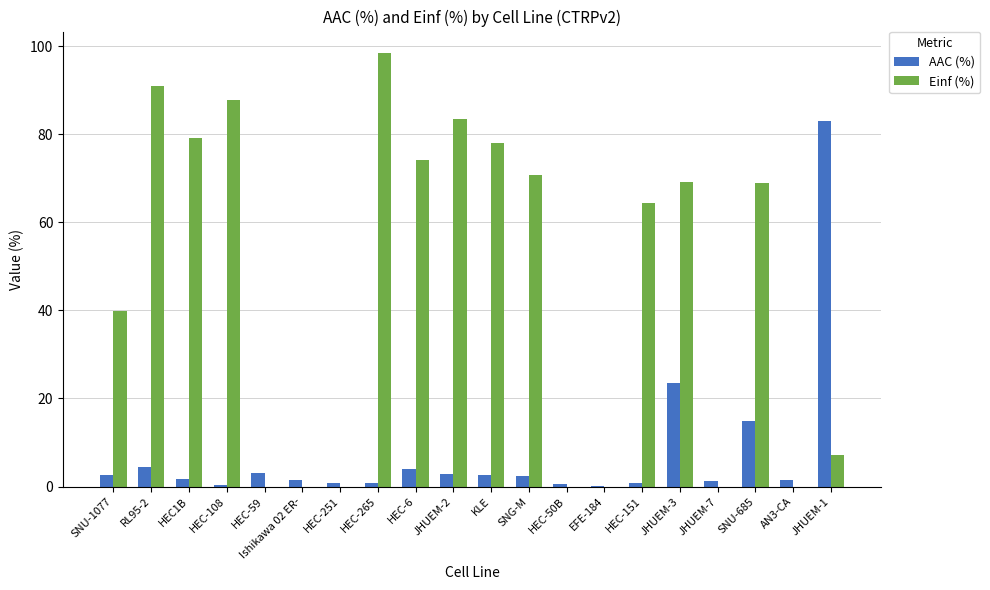

Which label corresponds to the largest value in the chart?

HEC-265